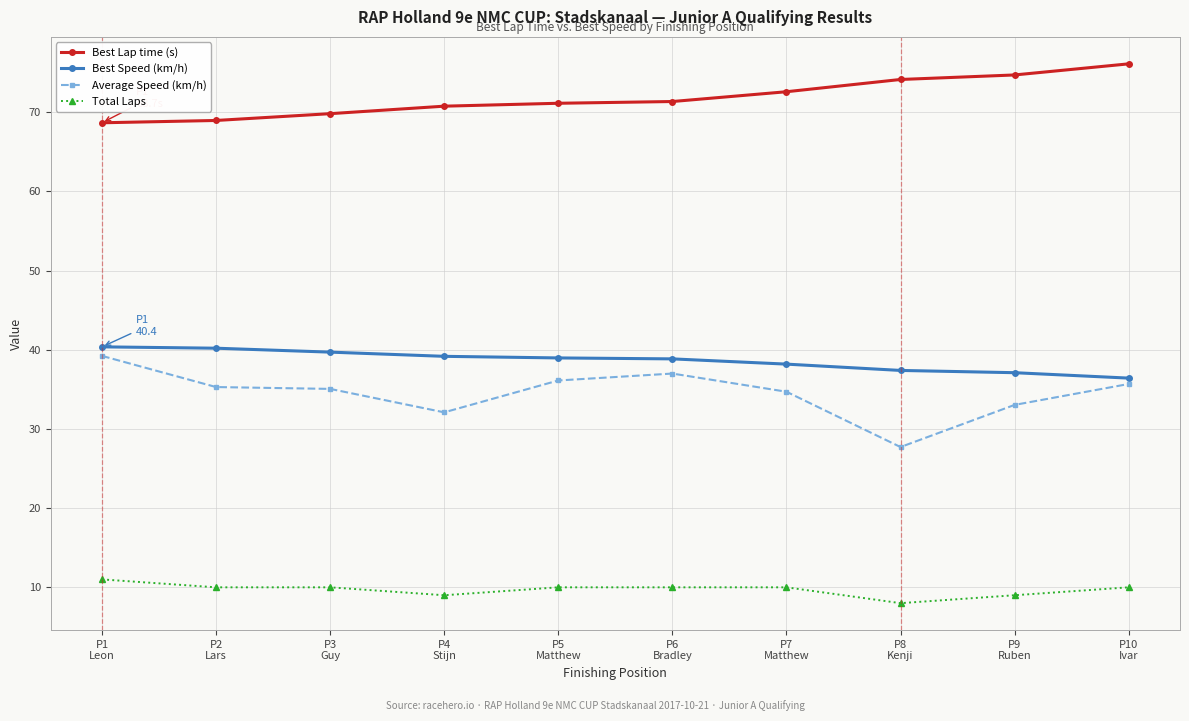

Count the number of categories in the chart.

10